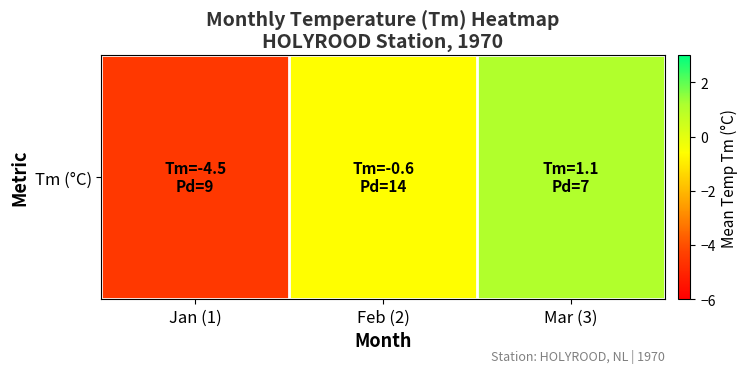

Is it true that the value at Feb (2) is -1.0?

False